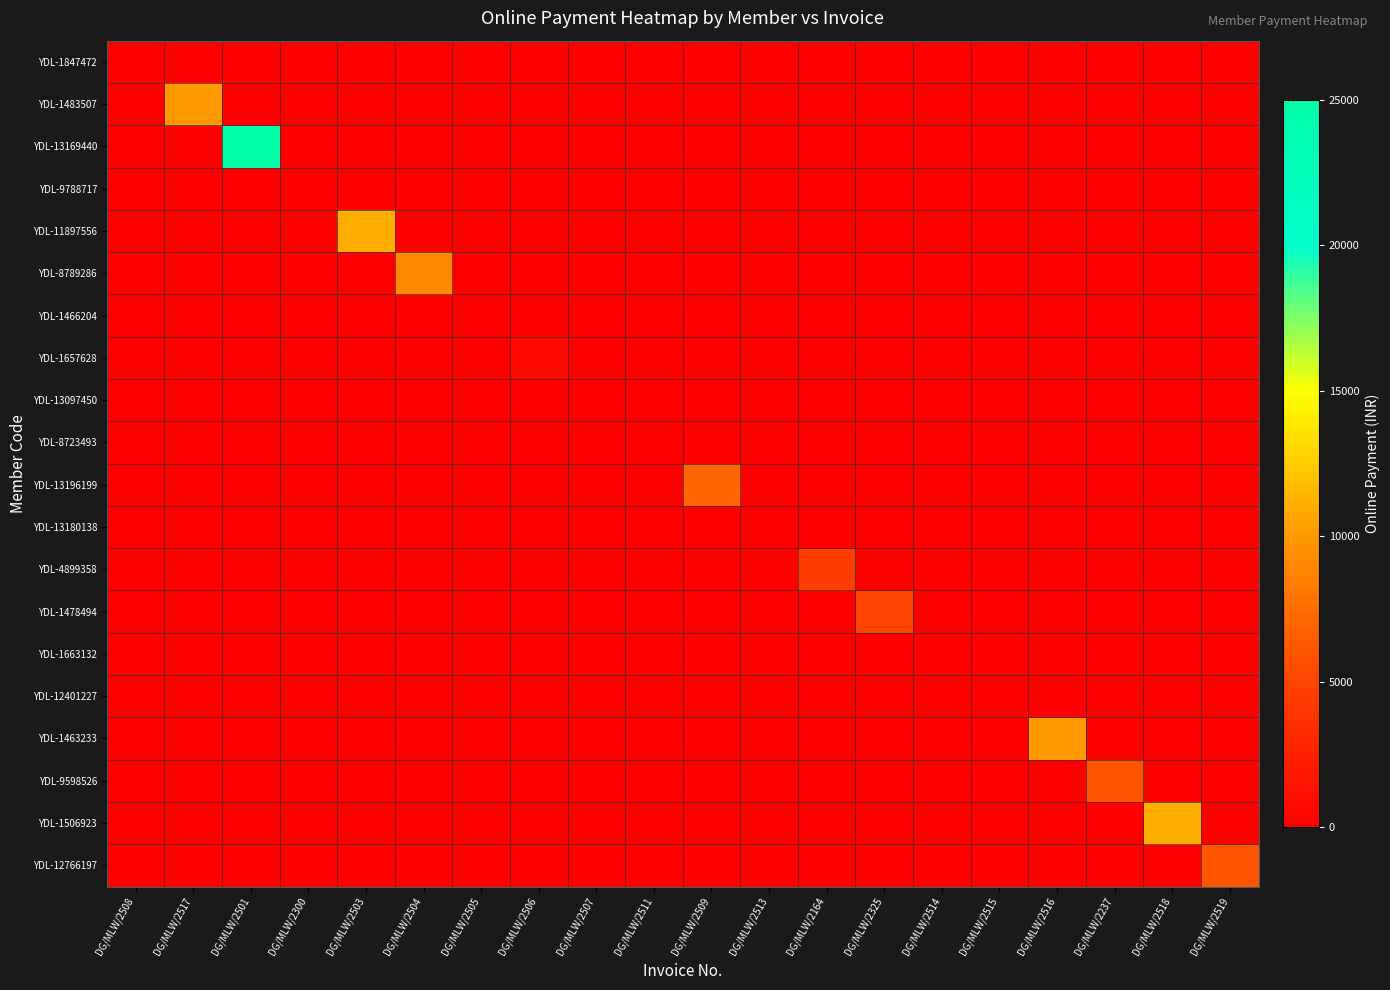

What is the difference between the highest and lowest values at DG/MLW/2517?

10000